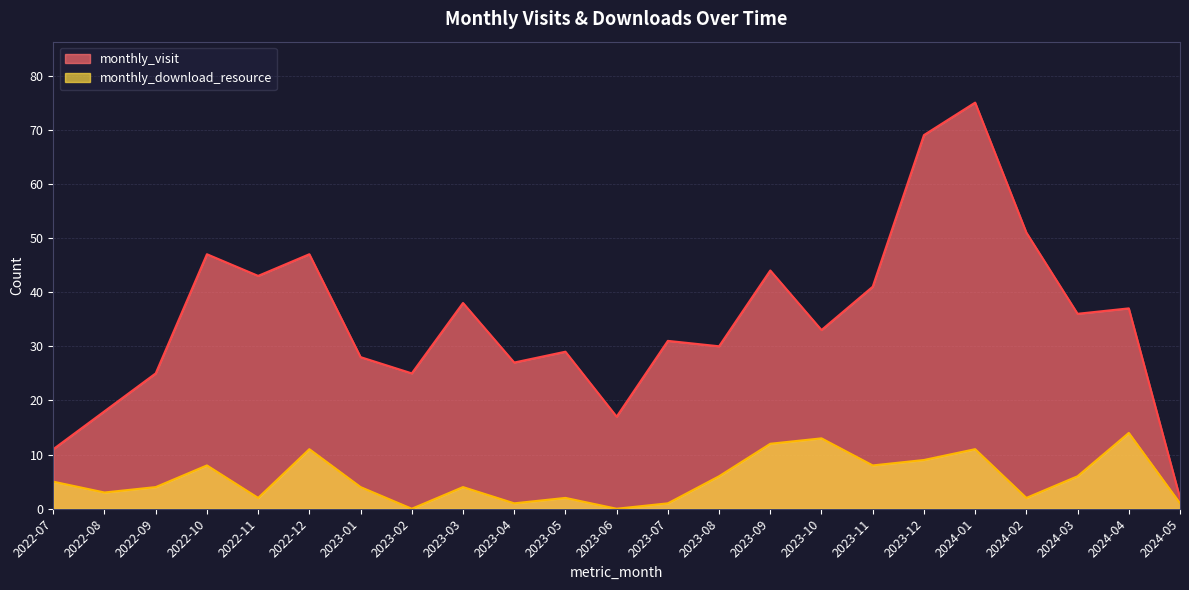

True or false: monthly_visit and monthly_download_resource intersect in this chart.

False